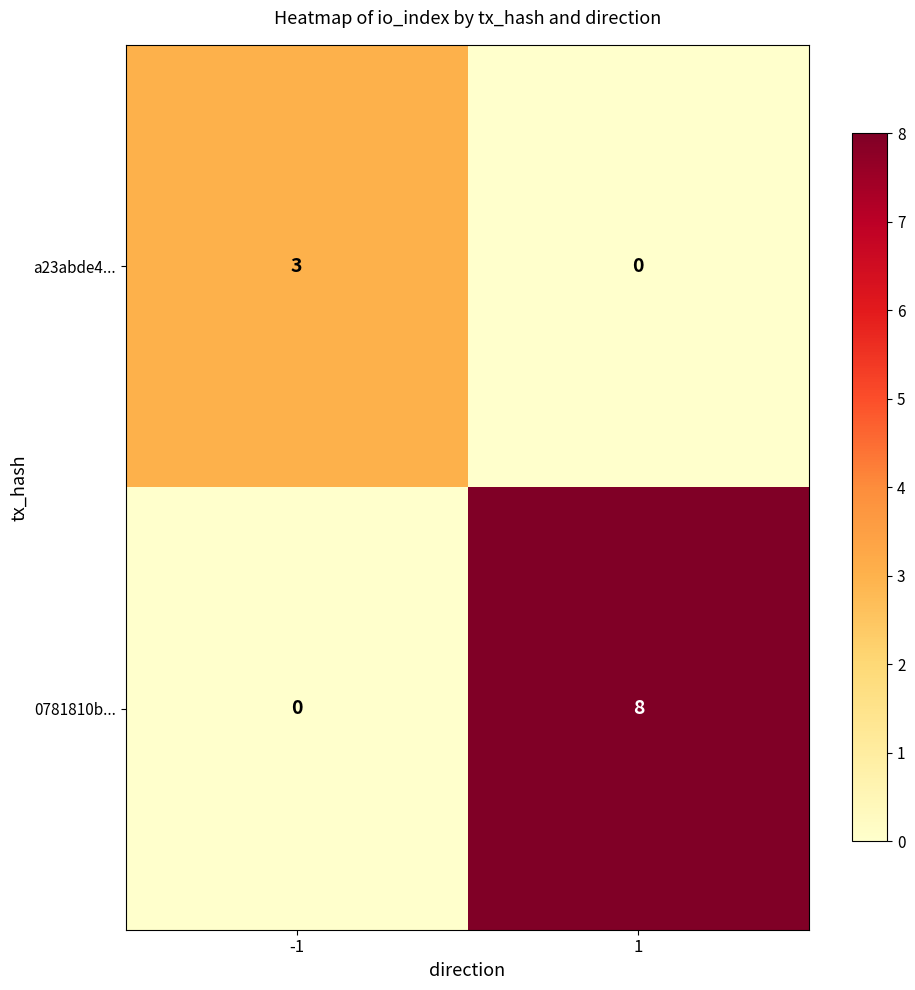

What is the spread (max minus min) of values at -1?

3